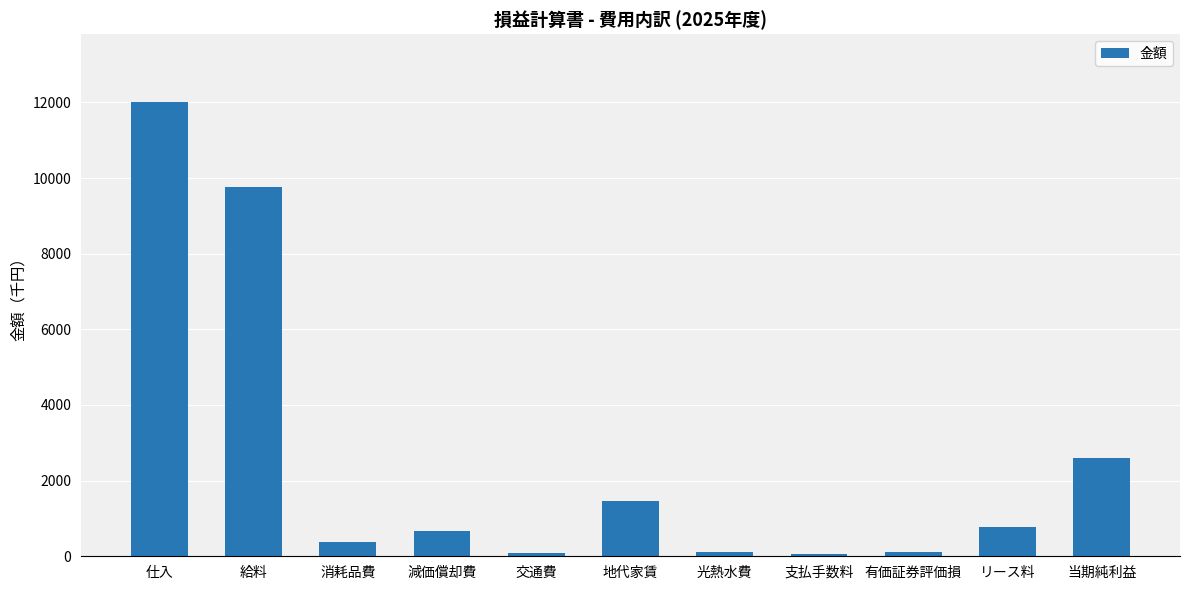

Does the chart contain stacked bars?

No